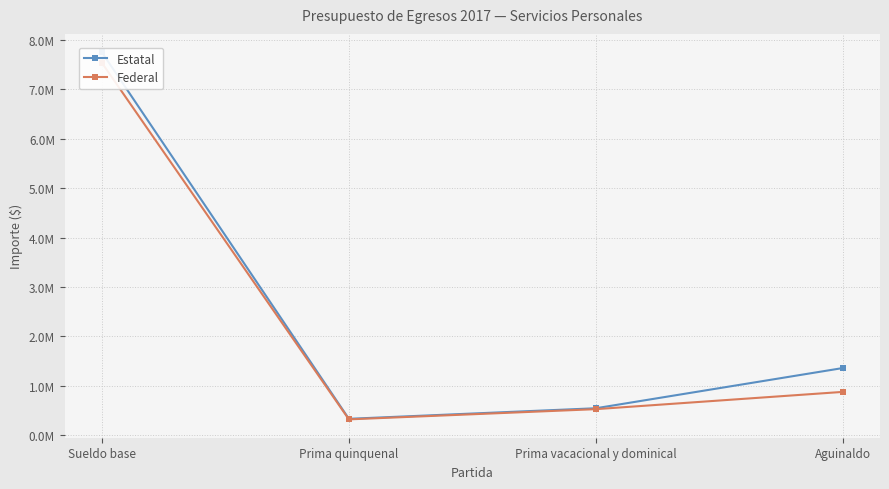

What is the maximum value for Estatal?

7751339.1